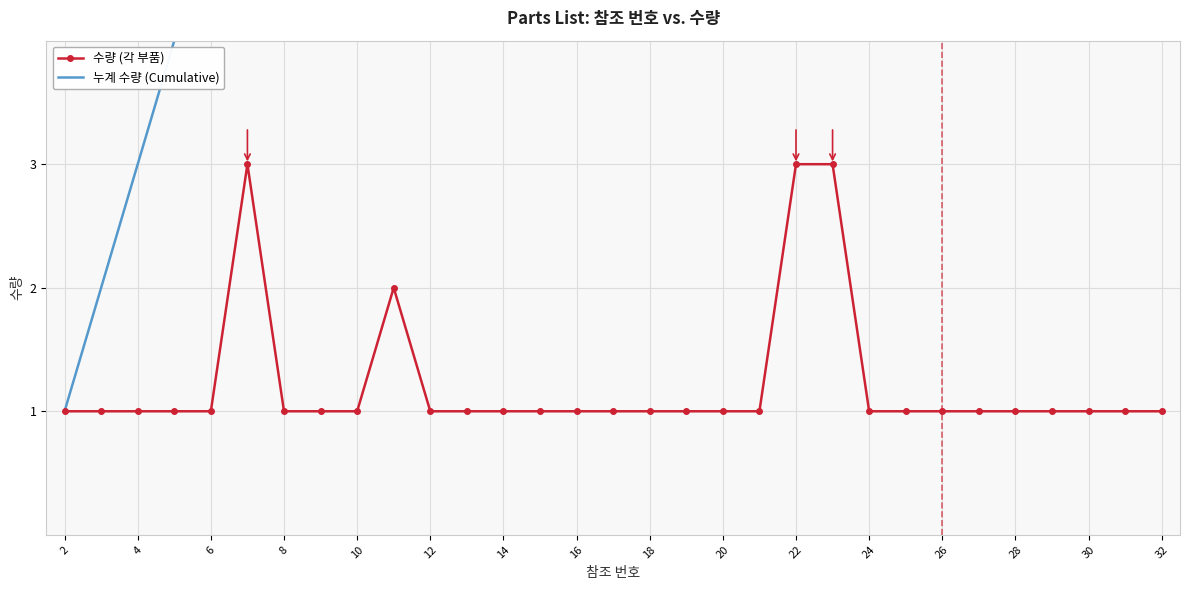

True or false: 수량 (각 부품) has a value of 1 at 14.

True